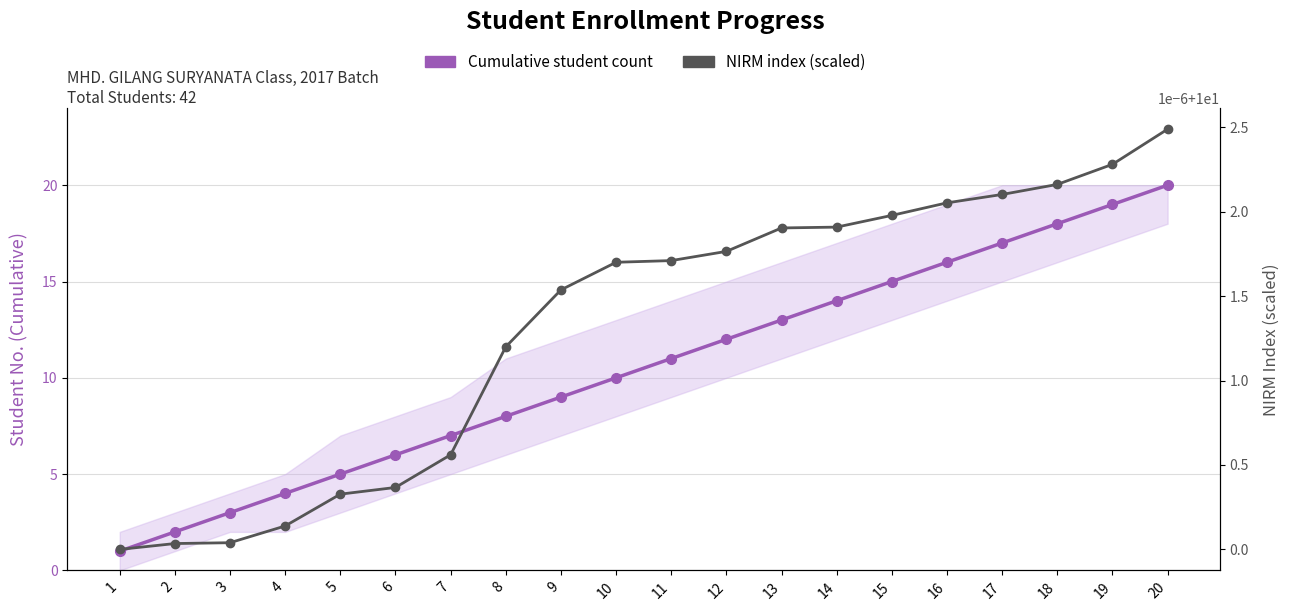

At which category is the sum across all series the highest?

20